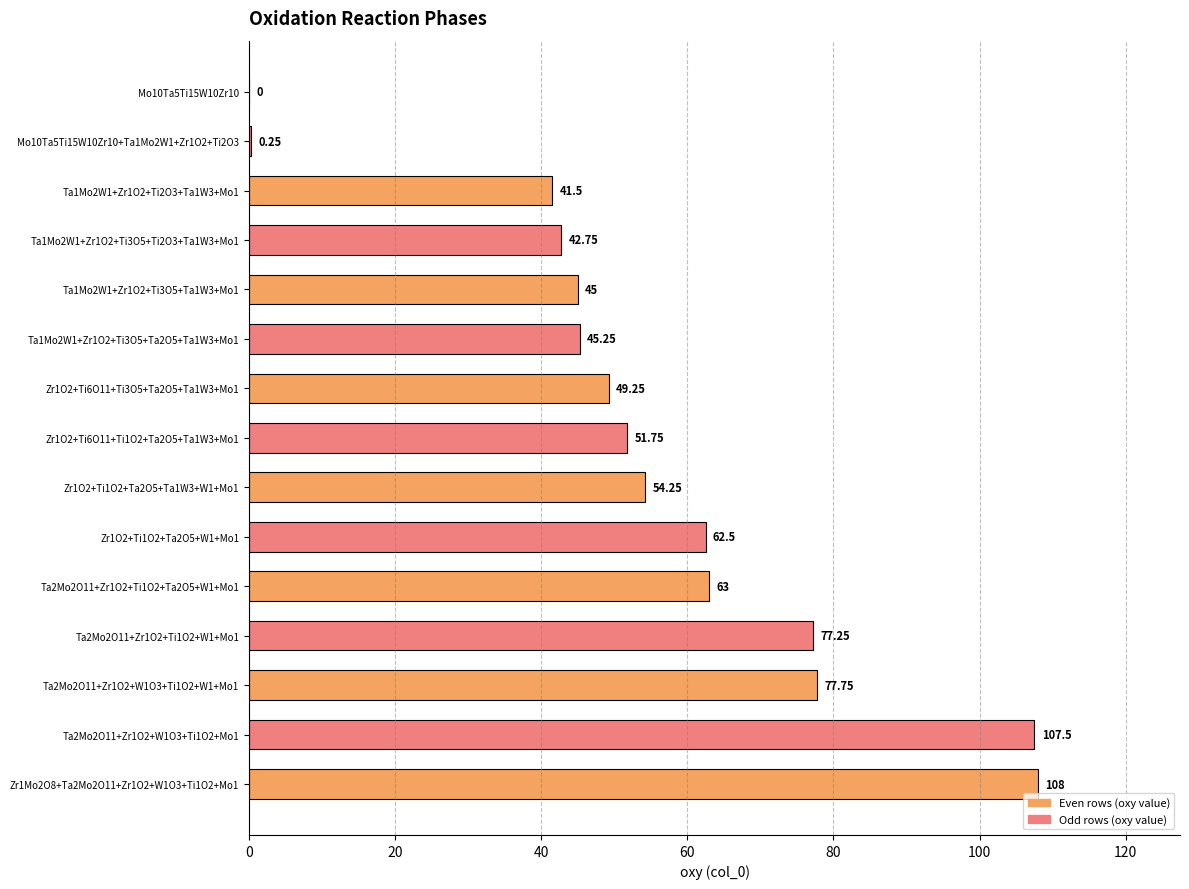

What is the average value?

55.1